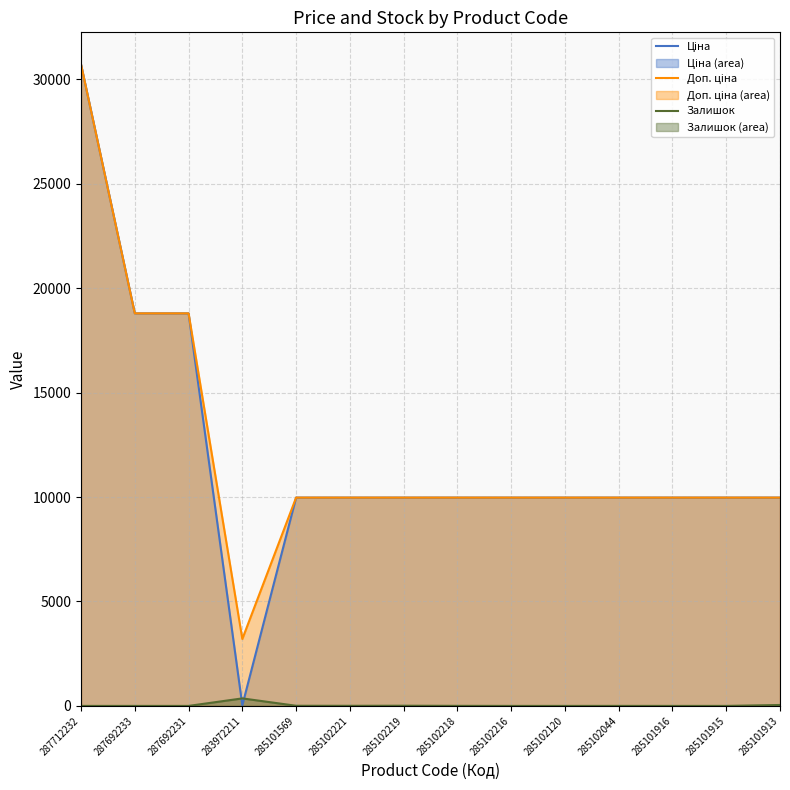

How many lines are shown in the chart?

3